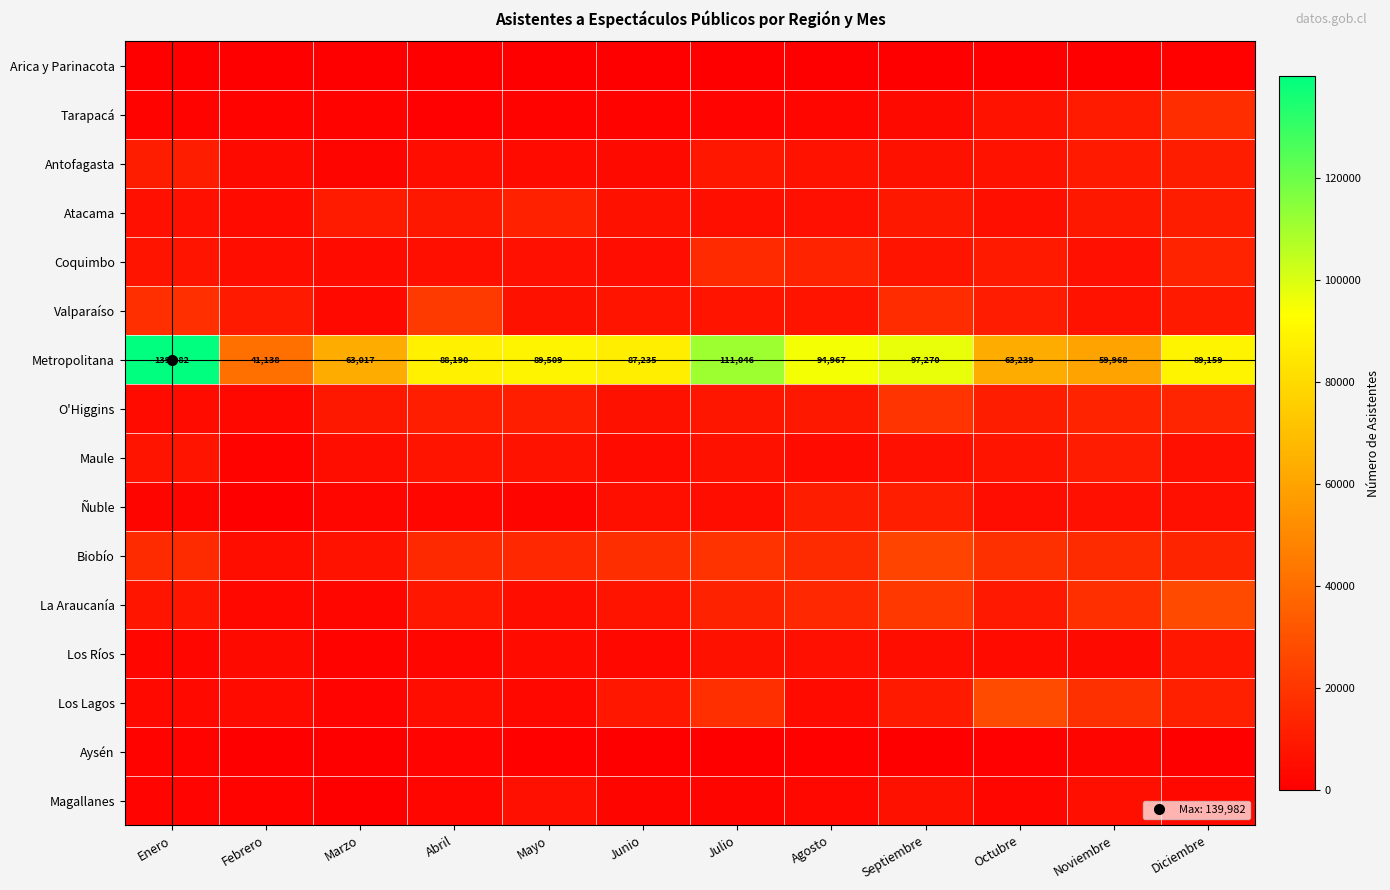

At which label does Antofagasta first exceed 6900?

Enero